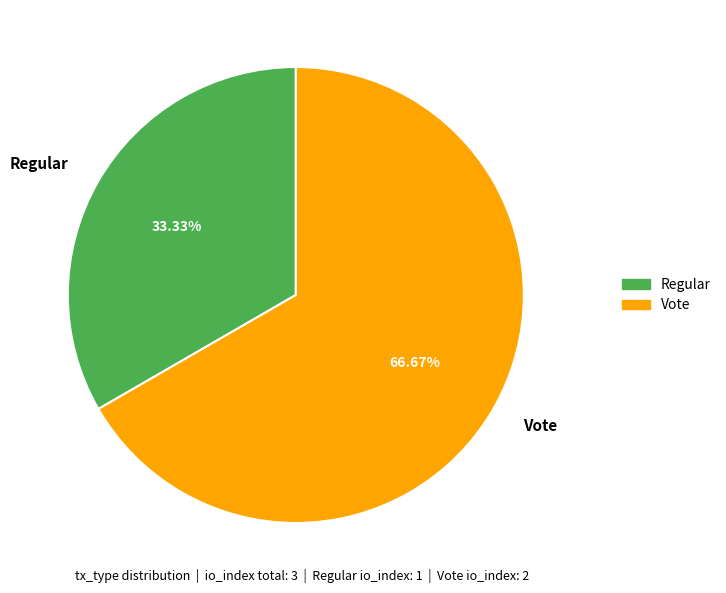

Count the number of slices in the pie.

2